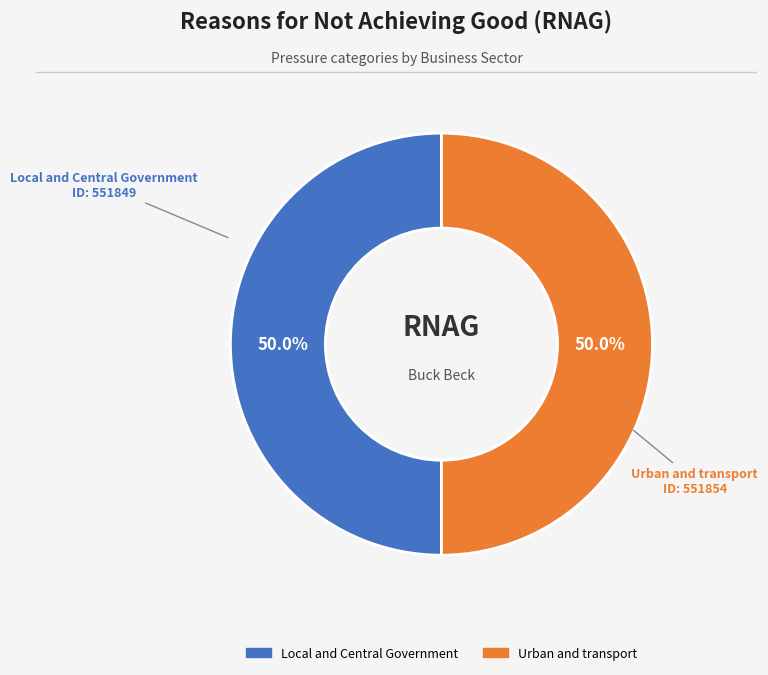

Approximately how many times larger is the value at Local and Central Government compared to Urban and transport?

1.0